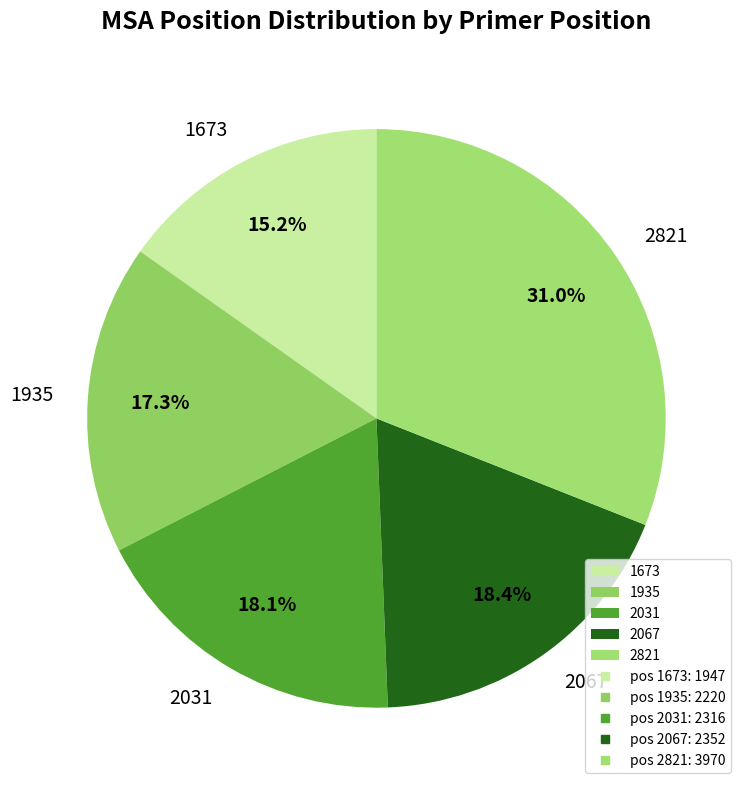

To the nearest percent, what percentage of the pie is 2031?

18%